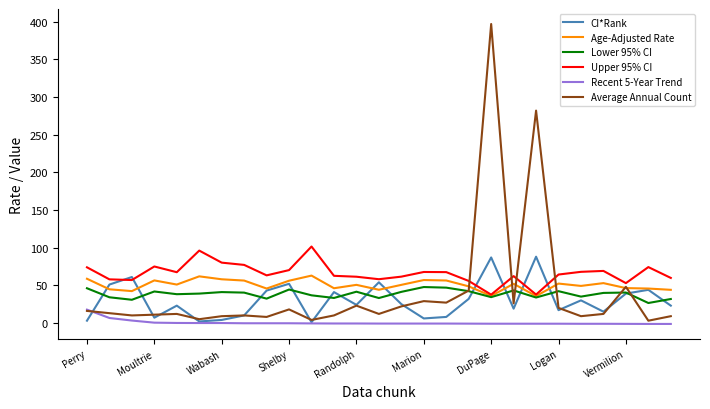

True or false: Recent 5-Year Trend and Age-Adjusted Rate cross at least once.

False